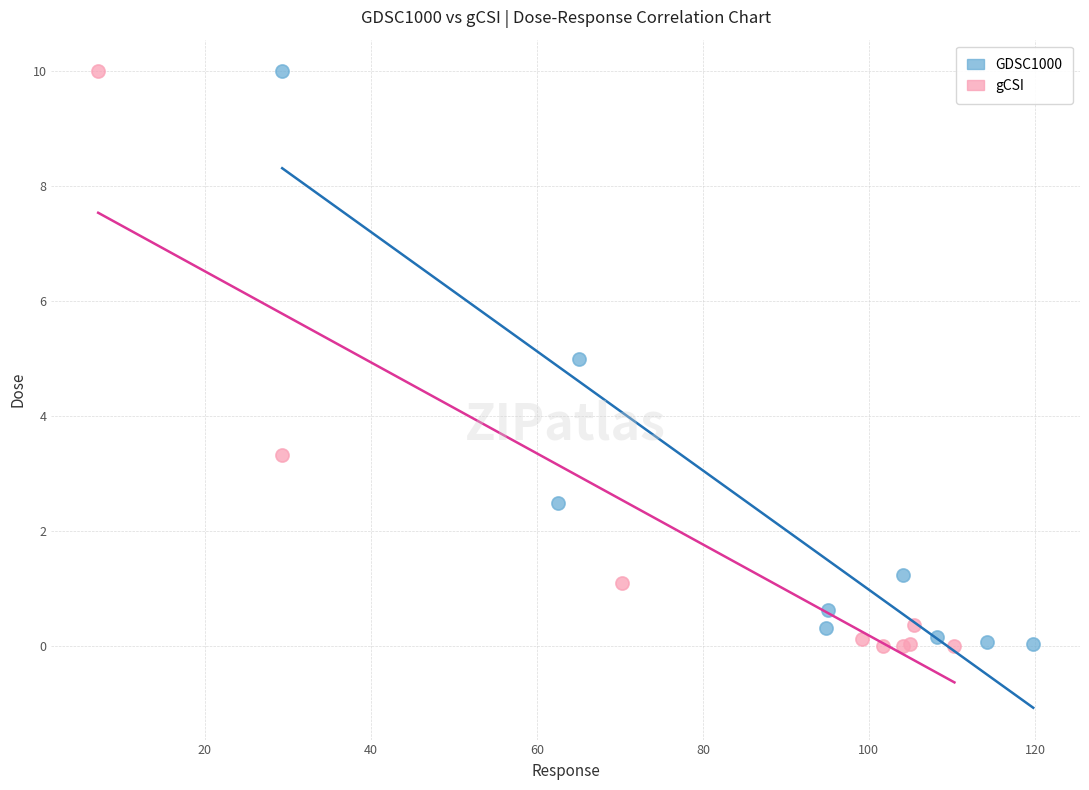

Which series has the largest Y range (max minus min)?

gCSI